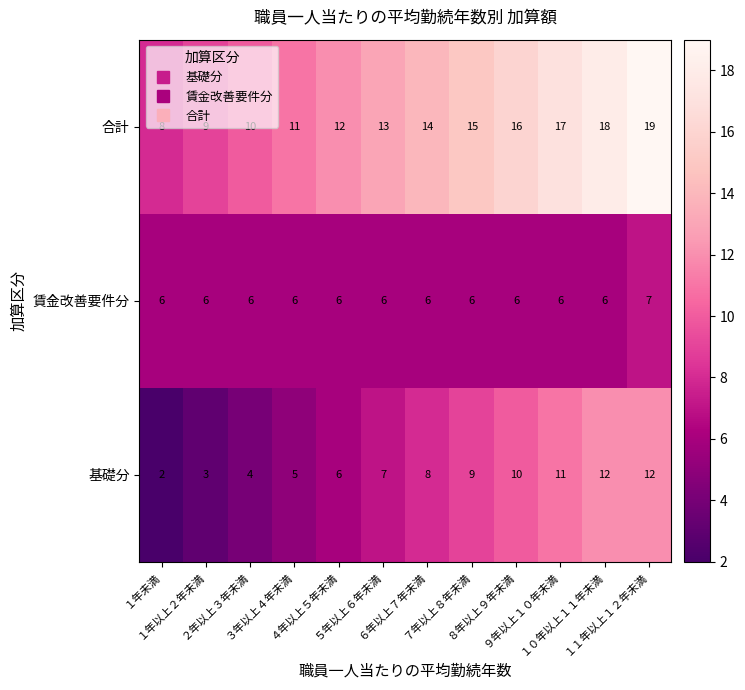

Rank the series by their average value, from lowest to highest.

賃金改善要件分, 基礎分, 合計